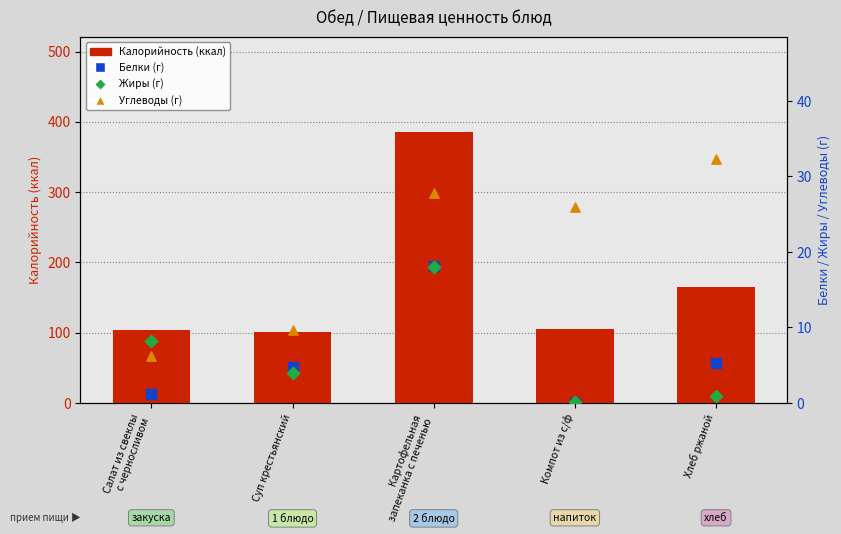

What is the total value across all series at Суп крестьянский?

119.5